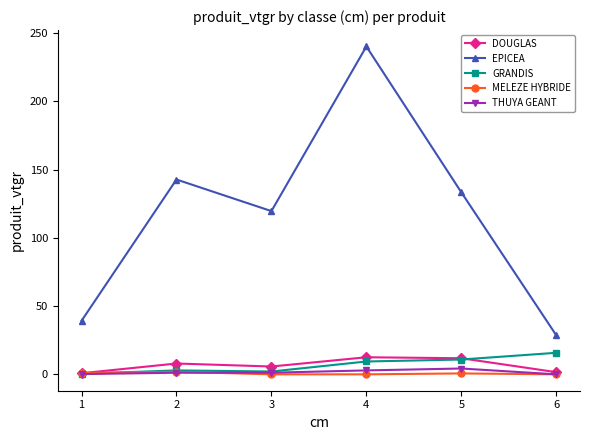

True or false: EPICEA and THUYA GEANT intersect in this chart.

False